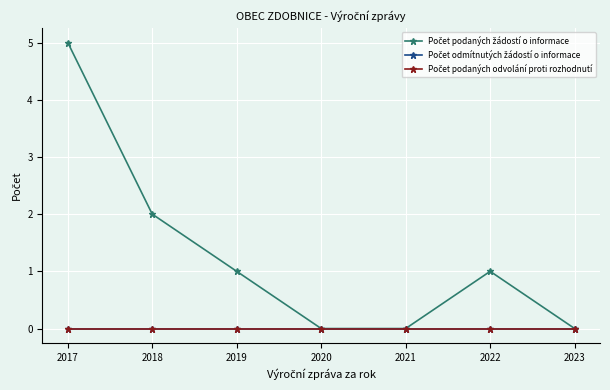

Which series changed the most between 2017 and 2023?

Počet podaných žádostí o informace